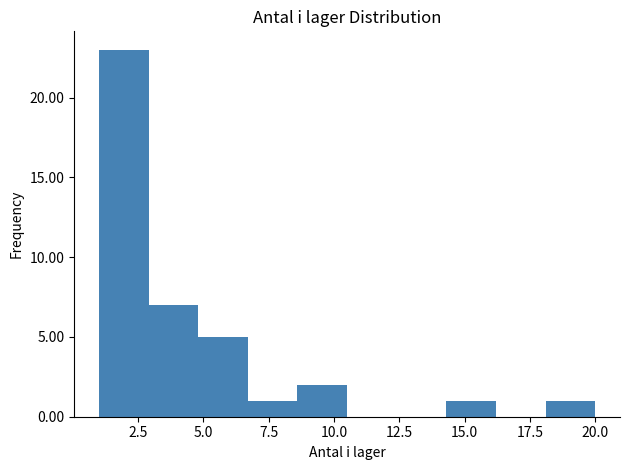

Read against the x-axis, roughly where is the centre of the tallest bar?

2.0